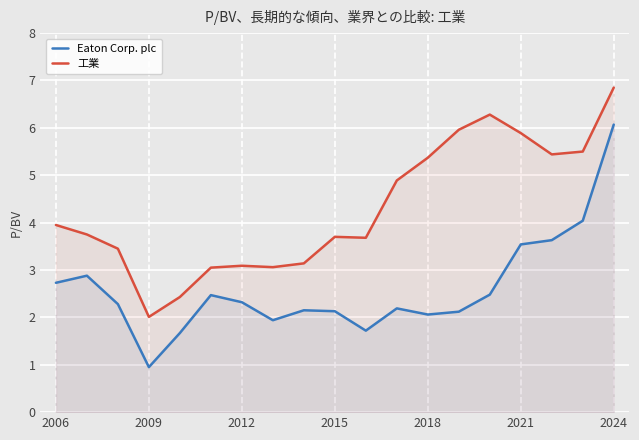

Rank the series by their maximum value, from lowest to highest.

Eaton Corp. plc, 工業